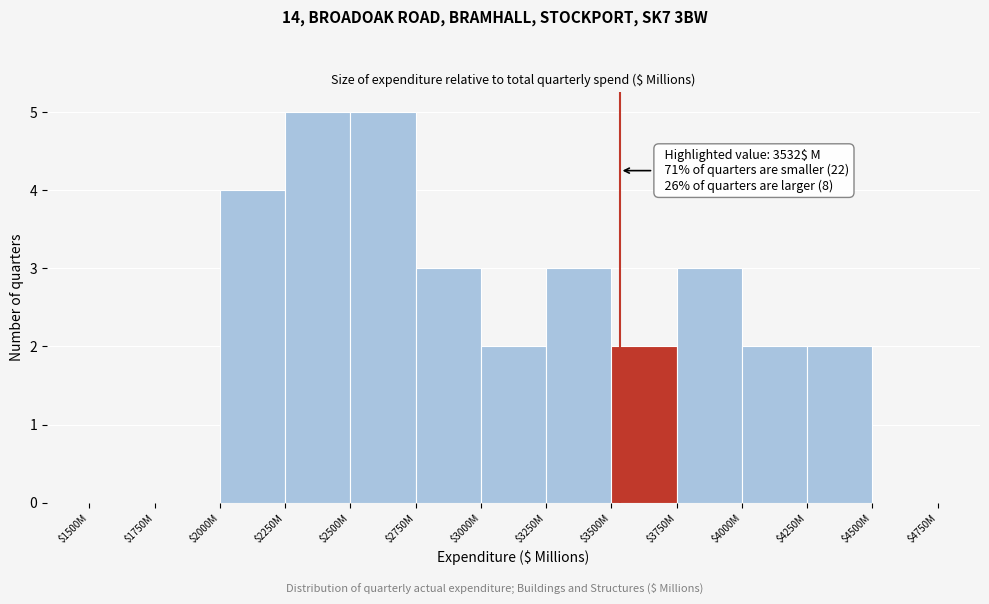

What is the sum of all values?

31